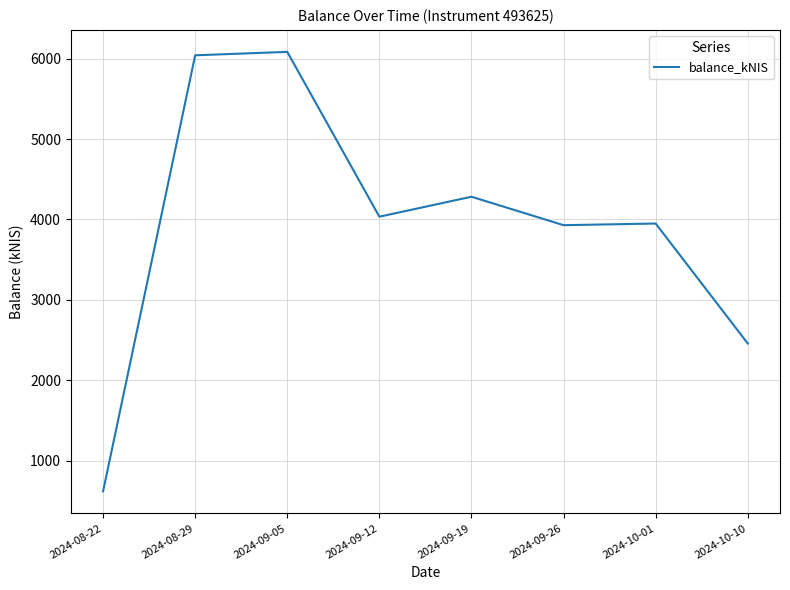

What is the maximum value shown in the chart?

6085.0